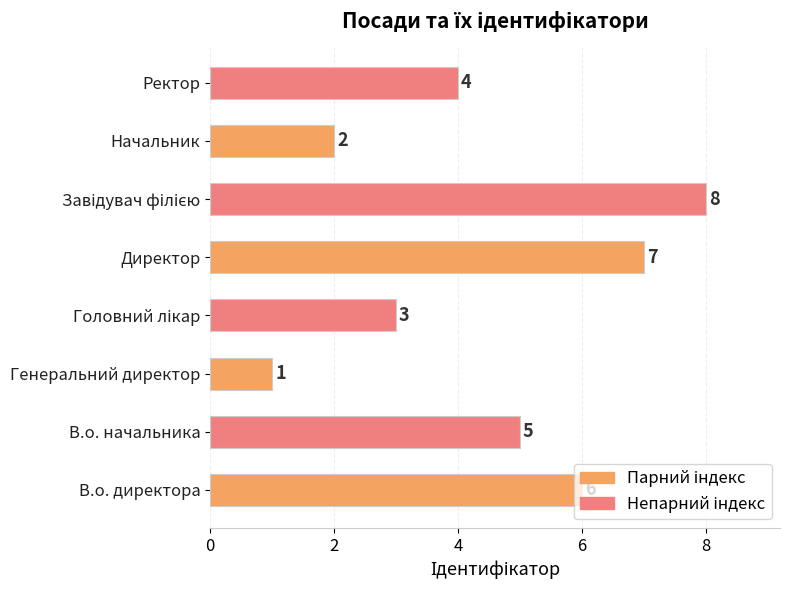

At which label is the value closest to 4?

Ректор